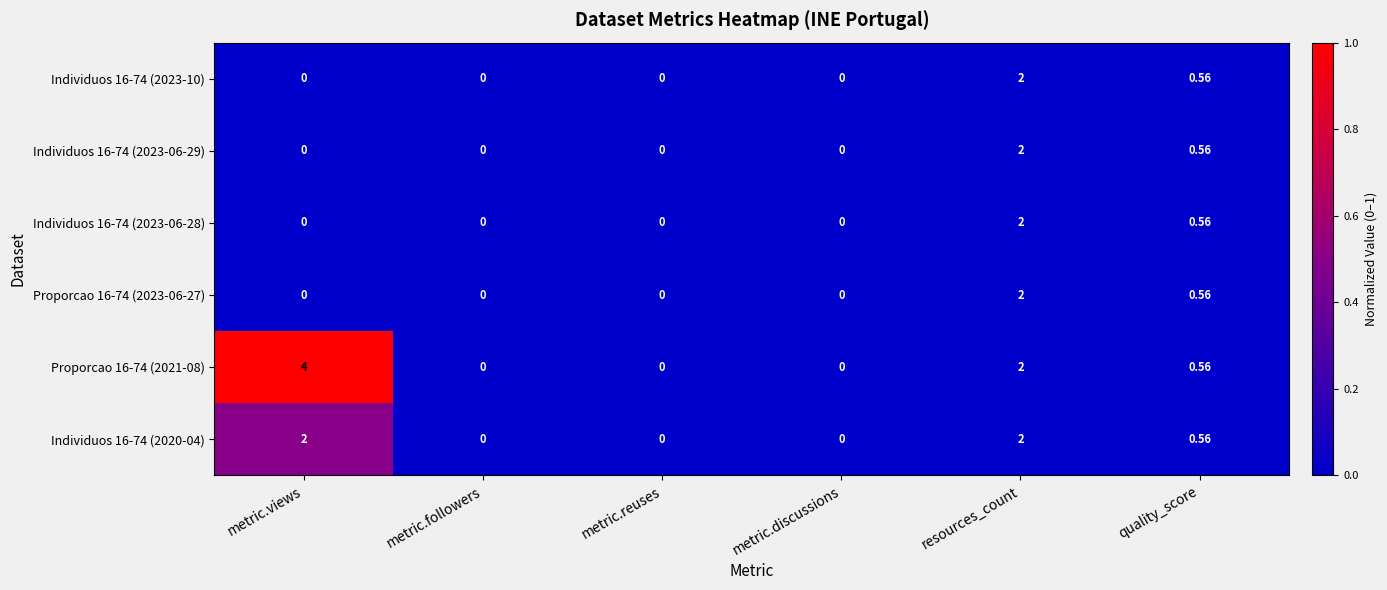

Where is Proporcao 16-74 (2023-06-27) nearest to the value 1?

quality_score